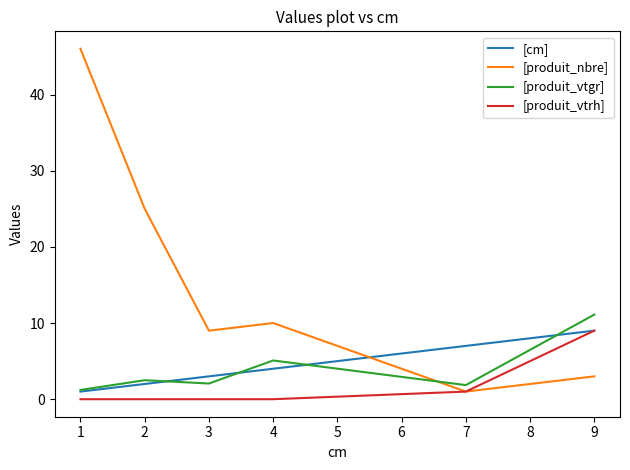

What is the sum of all [produit_vtgr] values?

23.8